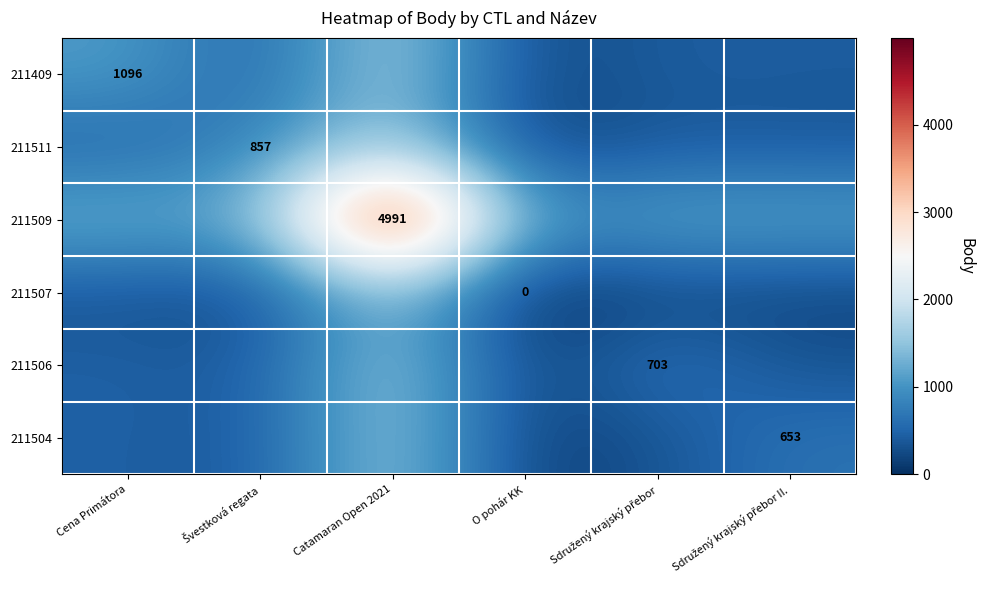

Rank the series at Sdružený krajský přebor II. from lowest to highest value.

211507, 211506, 211511, 211409, 211504, 211509